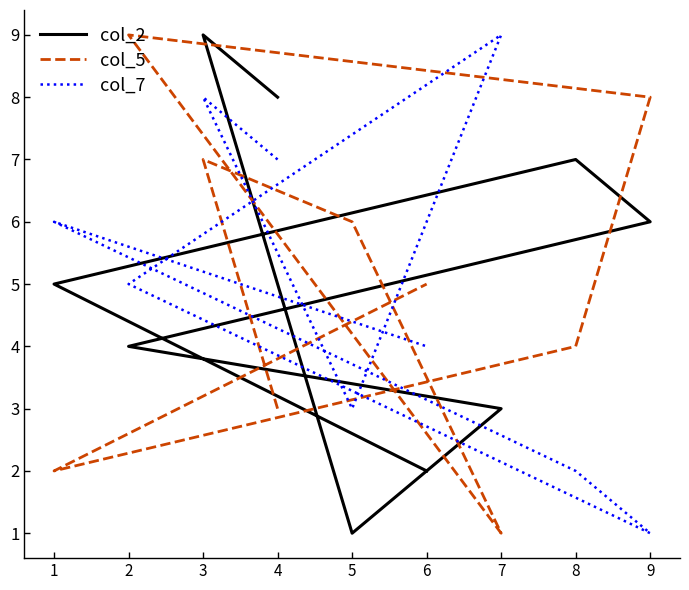

Reading right to left, what are all the values shown in this chart?

col_2: 2	5	7	6	4	3	1	9	8
col_5: 5	2	4	8	9	1	6	7	3
col_7: 4	6	2	1	5	9	3	8	7